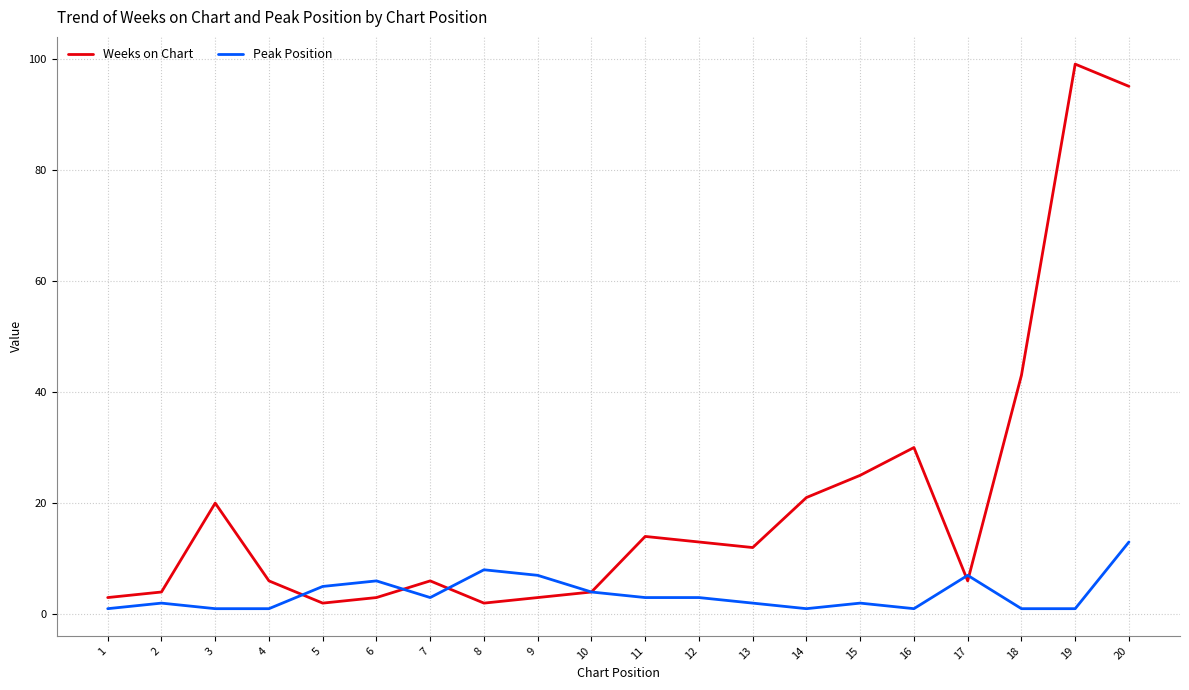

Rank the series at 15 from lowest to highest value.

Peak Position, Weeks on Chart